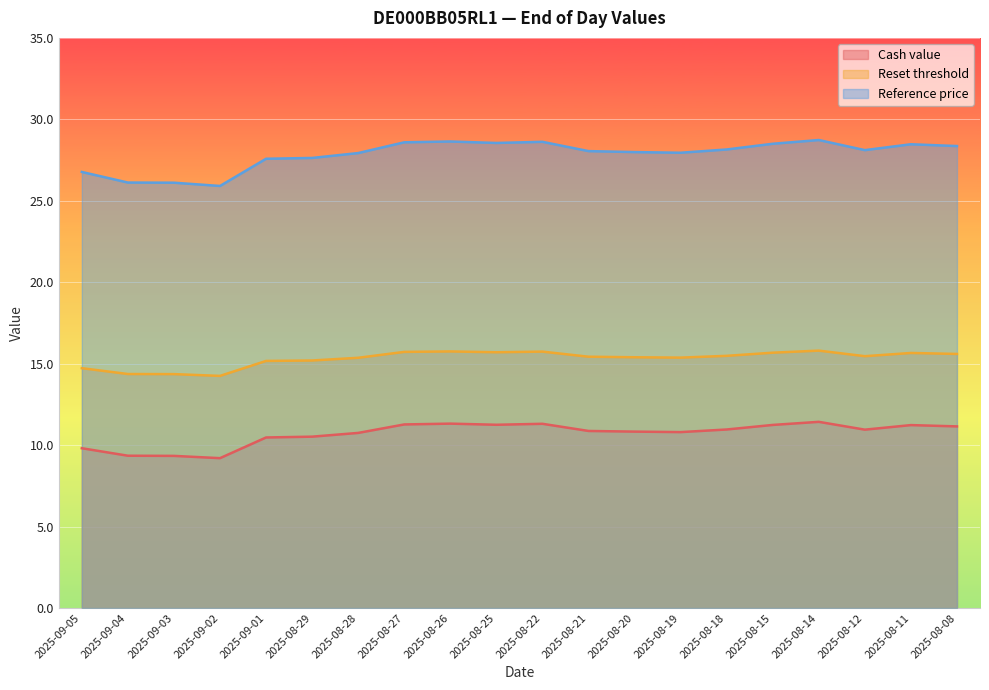

How many interior local valleys does the Cash value series have?

4